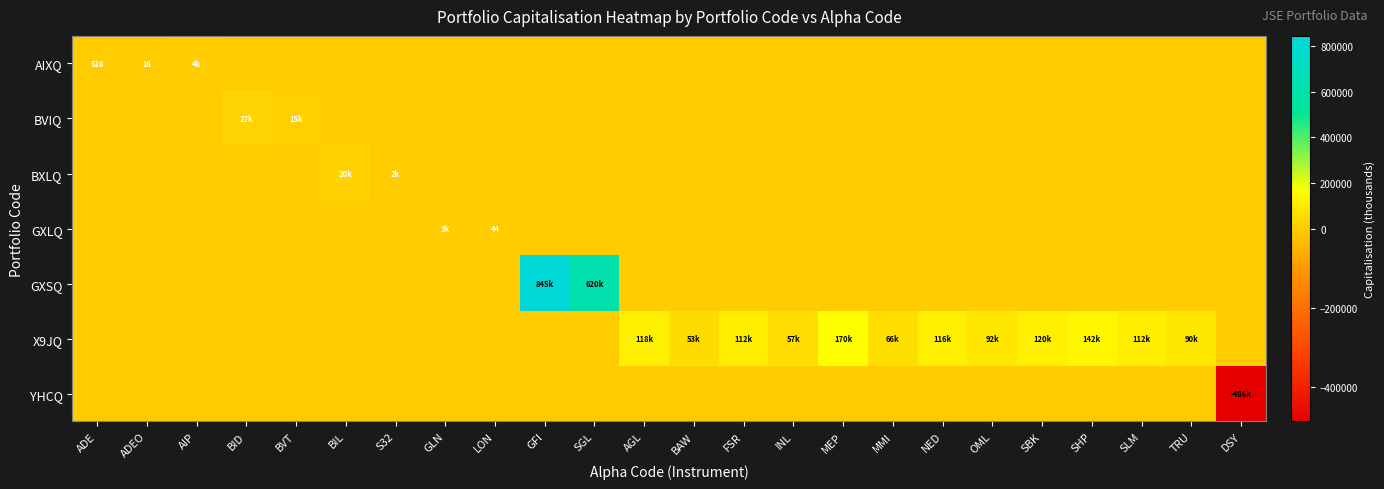

Is the value of AIXQ at BIL greater than the value of X9JQ at DSY?

No